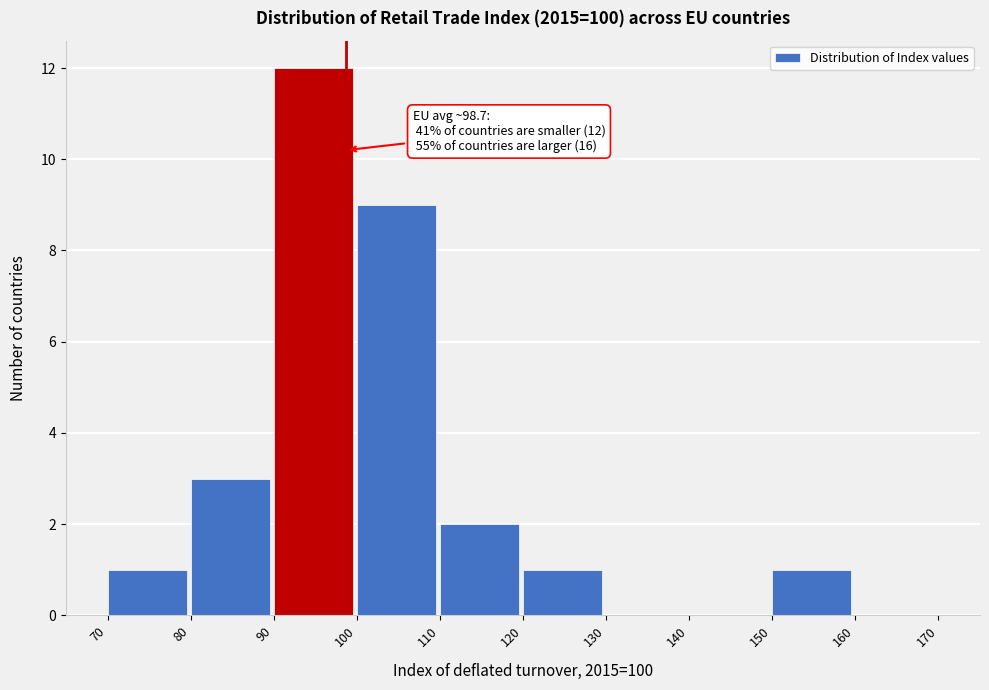

Which range on the x-axis has the tallest bar?

90 to 100